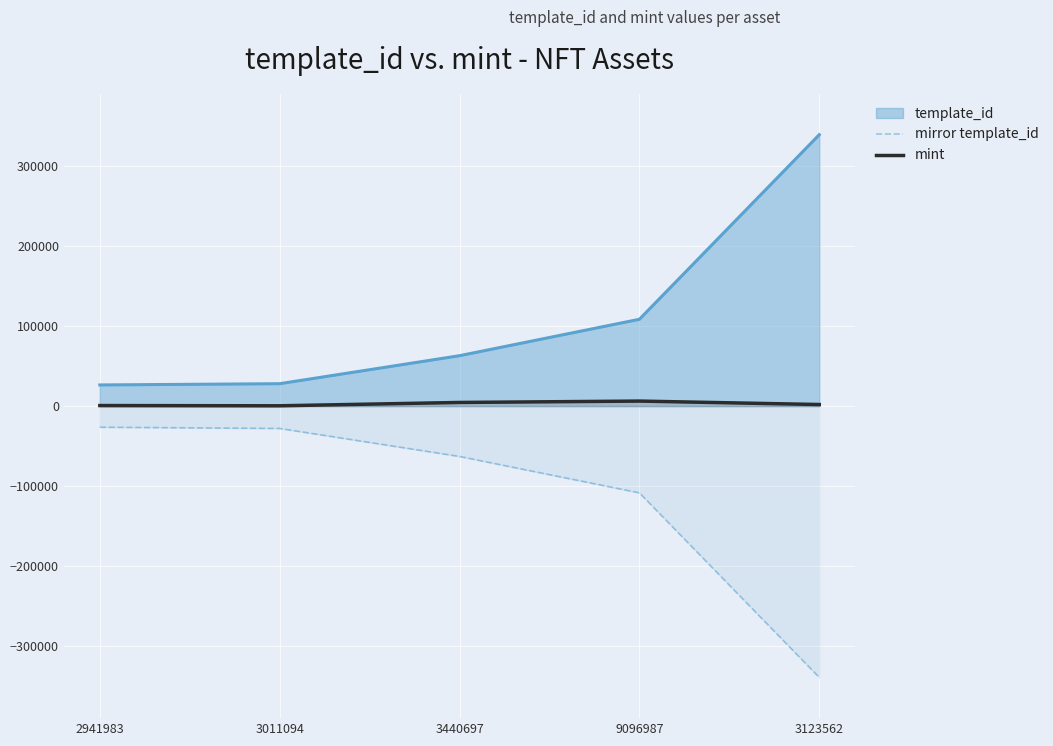

Rank the series at 3123562 from lowest to highest value.

mirror template_id, mint, template_id